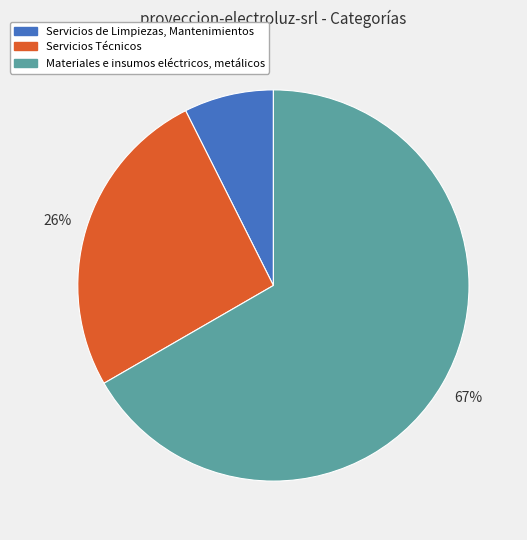

Rank the categories by value from lowest to highest.

Servicios de Limpiezas, Mantenimientos, Servicios Técnicos, Materiales e insumos eléctricos, metálicos